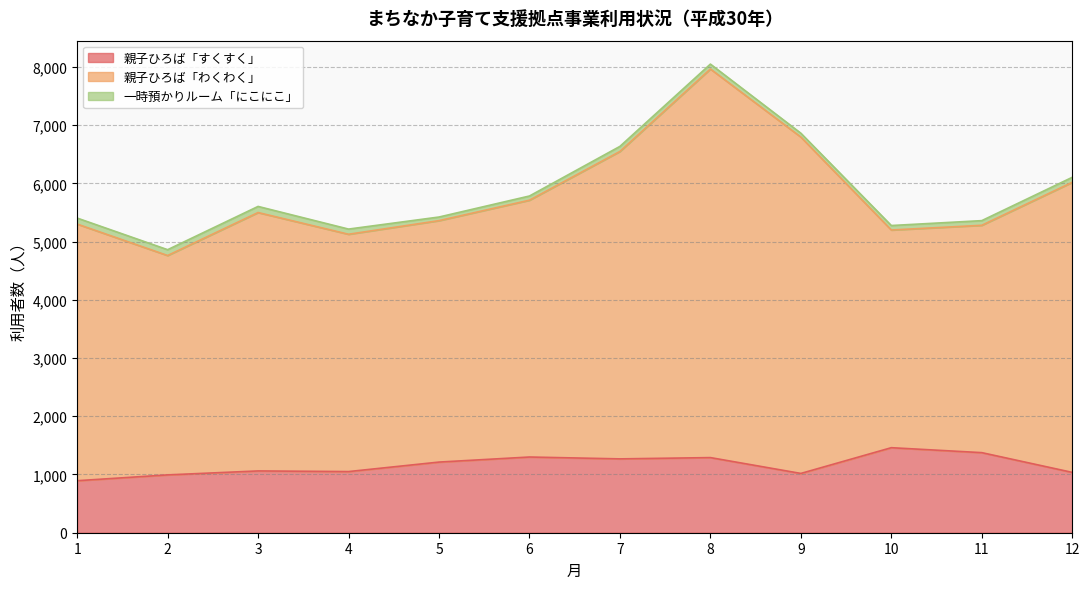

At which category is the sum across all series the highest?

8